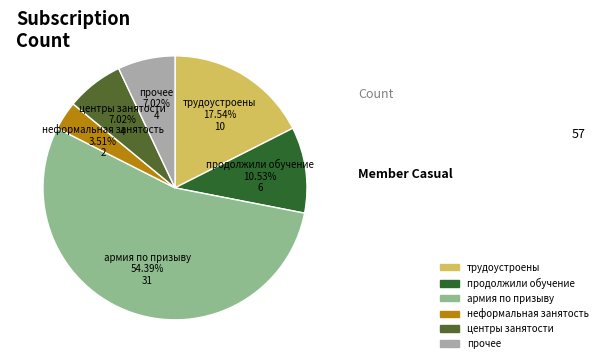

What is the largest slice in the pie chart?

армия по призыву